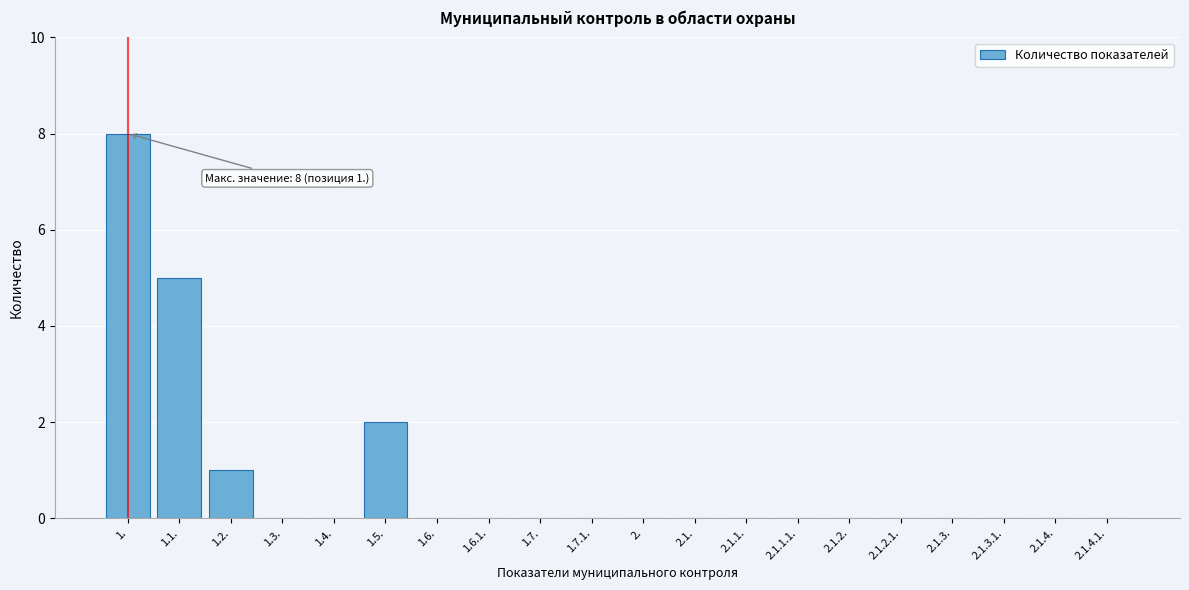

Reading left to right, transcribe all the data shown in this chart.

1.=8	1.1.=5	1.2.=1	1.3.=0	1.4.=0	1.5.=2	1.6.=0	1.6.1.=0	1.7.=0	1.7.1.=0	2.=0	2.1.=0	2.1.1.=0	2.1.1.1.=0	2.1.2.=0	2.1.2.1.=0	2.1.3.=0	2.1.3.1.=0	2.1.4.=0	2.1.4.1.=0